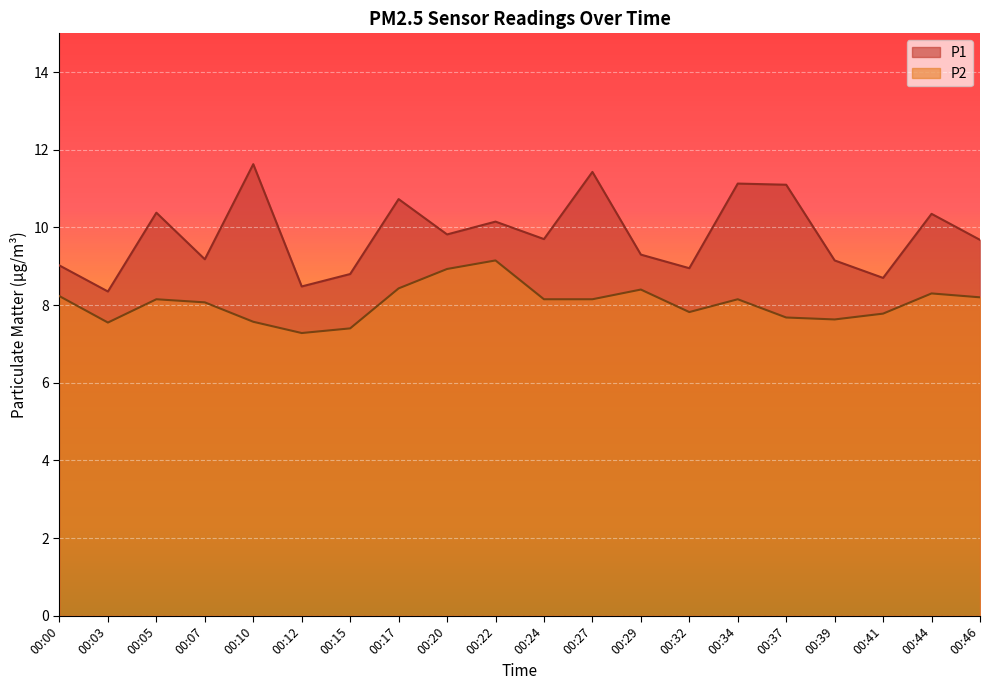

True or false: P2 has more than 2 points higher than both neighbors.

True